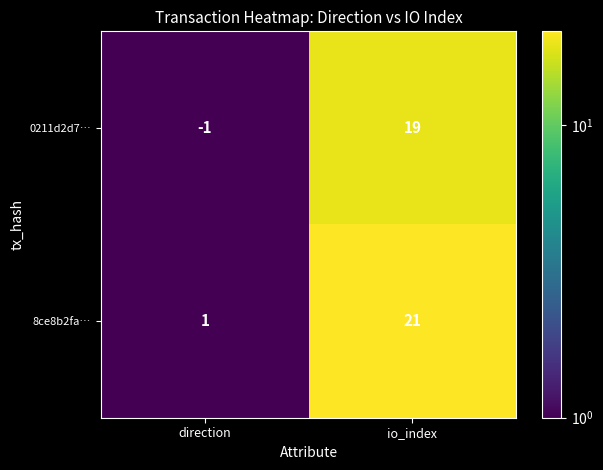

Which category has the lowest value across all series?

direction